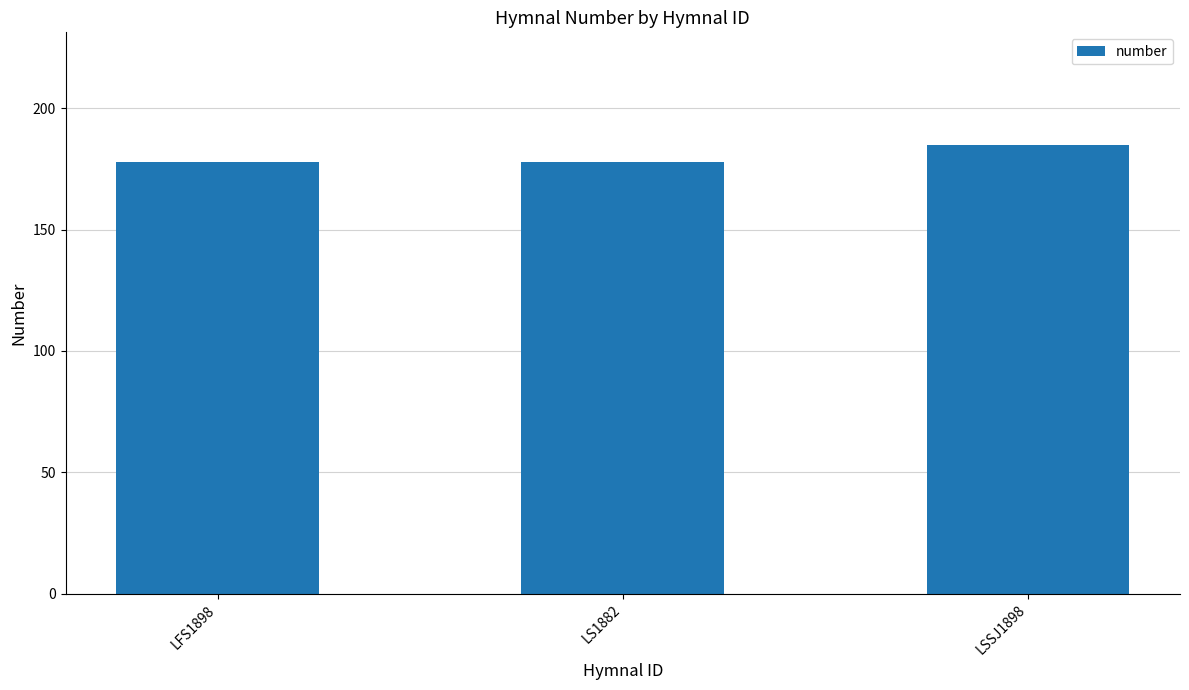

Read the value at LFS1898.

178